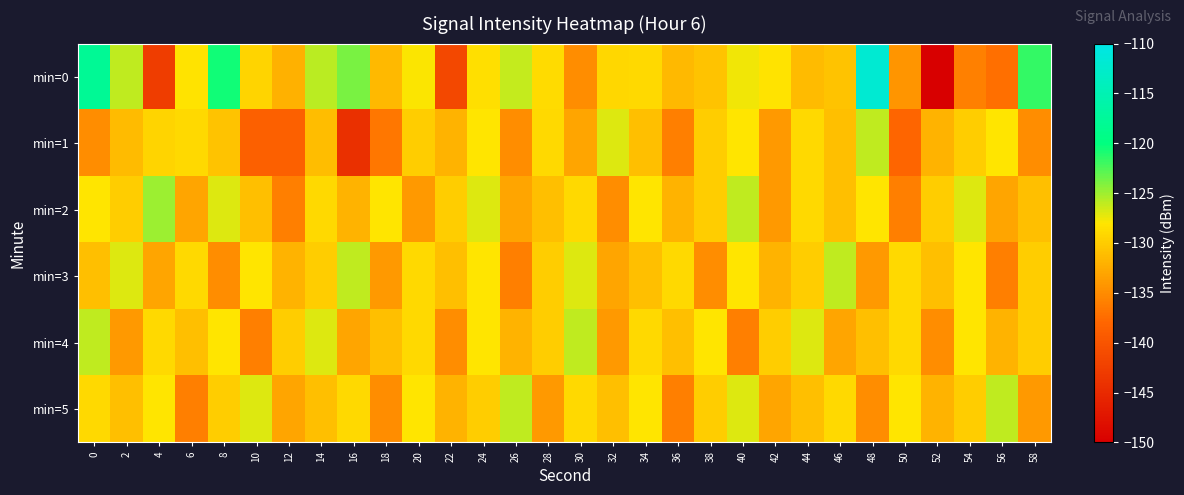

Reading left to right, what are all the values shown in this chart?

min=0: 0=-117.9	2=-126.1	4=-142.7	6=-128.2	8=-120.5	10=-129.2	12=-132.0	14=-125.9	16=-123.8	18=-131.5	20=-128.0	22=-141.5	24=-128.5	26=-126.2	28=-128.9	30=-135.0	32=-129.1	34=-128.9	36=-131.5	38=-130.8	40=-127.6	42=-128.1	44=-131.3	46=-130.7	48=-112.0	50=-134.3	52=-150.1	54=-135.9	56=-137.2	58=-121.6
min=1: 0=-134.9	2=-131.3	4=-129.3	6=-128.9	8=-130.8	10=-138.6	12=-138.7	14=-131.2	16=-144.3	18=-136.6	20=-130.0	22=-132.0	24=-128.0	26=-135.0	28=-129.0	30=-133.0	32=-127.0	34=-131.0	36=-136.0	38=-130.0	40=-128.0	42=-134.0	44=-129.0	46=-131.0	48=-126.0	50=-138.0	52=-132.0	54=-130.0	56=-128.0	58=-135.0
min=2: 0=-128.0	2=-130.0	4=-125.0	6=-133.0	8=-127.0	10=-131.0	12=-136.0	14=-129.0	16=-132.0	18=-128.0	20=-134.0	22=-130.0	24=-127.0	26=-133.0	28=-131.0	30=-129.0	32=-135.0	34=-128.0	36=-132.0	38=-130.0	40=-126.0	42=-134.0	44=-129.0	46=-131.0	48=-128.0	50=-136.0	52=-130.0	54=-127.0	56=-133.0	58=-131.0
min=3: 0=-131.0	2=-127.0	4=-133.0	6=-129.0	8=-135.0	10=-128.0	12=-132.0	14=-130.0	16=-126.0	18=-134.0	20=-129.0	22=-131.0	24=-128.0	26=-136.0	28=-130.0	30=-127.0	32=-133.0	34=-131.0	36=-129.0	38=-135.0	40=-128.0	42=-132.0	44=-130.0	46=-126.0	48=-134.0	50=-129.0	52=-131.0	54=-128.0	56=-136.0	58=-130.0
min=4: 0=-126.0	2=-134.0	4=-129.0	6=-131.0	8=-128.0	10=-136.0	12=-130.0	14=-127.0	16=-133.0	18=-131.0	20=-129.0	22=-135.0	24=-128.0	26=-132.0	28=-130.0	30=-126.0	32=-134.0	34=-129.0	36=-131.0	38=-128.0	40=-136.0	42=-130.0	44=-127.0	46=-133.0	48=-131.0	50=-129.0	52=-135.0	54=-128.0	56=-132.0	58=-130.0
min=5: 0=-129.0	2=-131.0	4=-128.0	6=-136.0	8=-130.0	10=-127.0	12=-133.0	14=-131.0	16=-129.0	18=-135.0	20=-128.0	22=-132.0	24=-130.0	26=-126.0	28=-134.0	30=-129.0	32=-131.0	34=-128.0	36=-136.0	38=-130.0	40=-127.0	42=-133.0	44=-131.0	46=-129.0	48=-135.0	50=-128.0	52=-132.0	54=-130.0	56=-126.0	58=-134.0